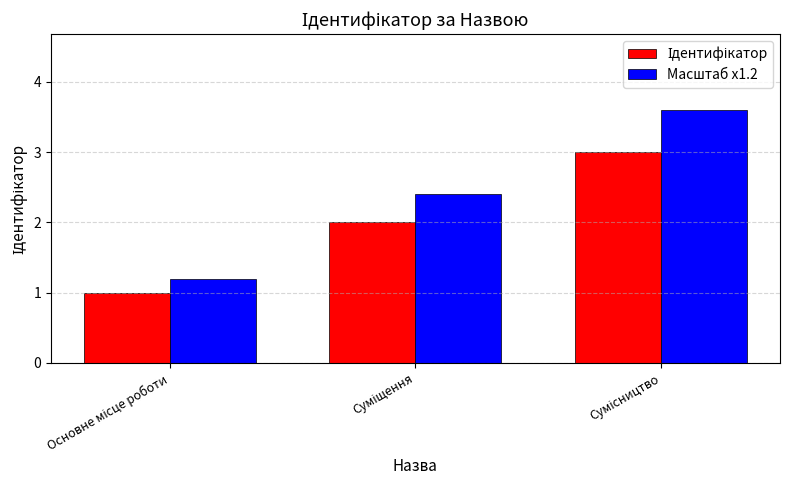

Which series has the largest range (max minus min)?

Масштаб x1.2